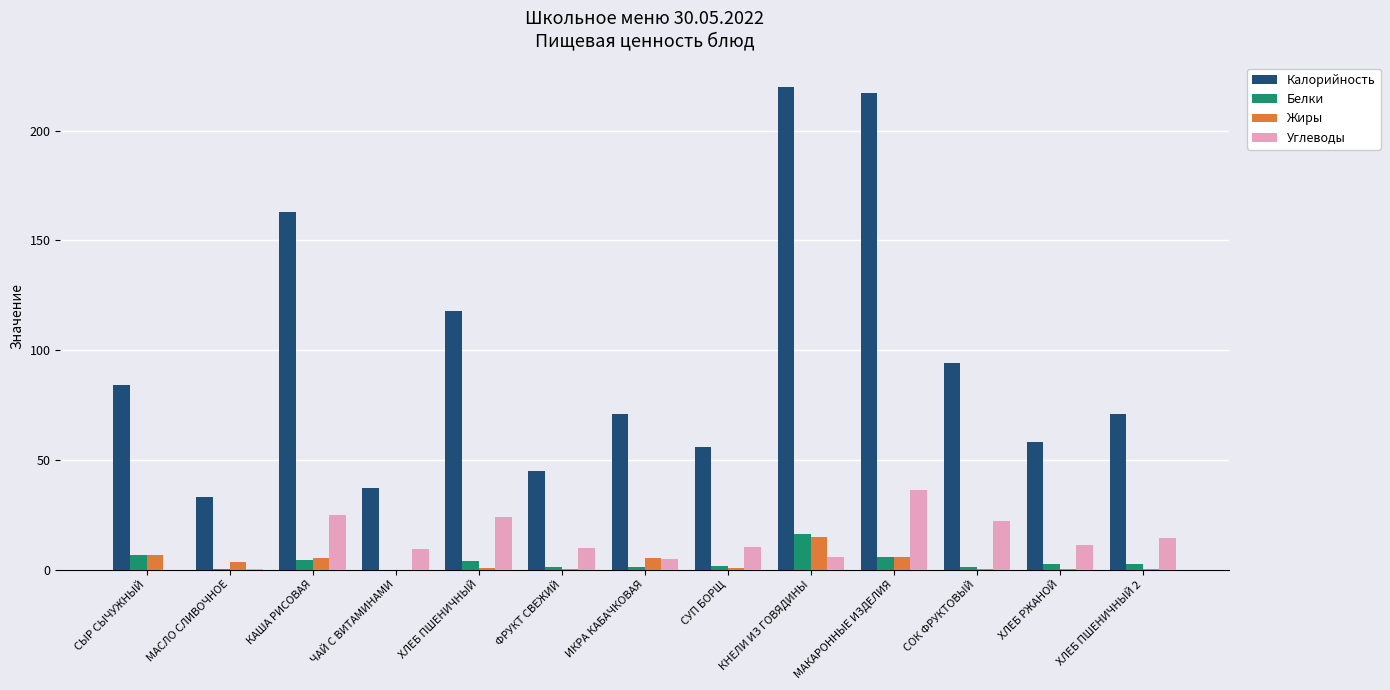

What is the greatest value displayed?

220.0